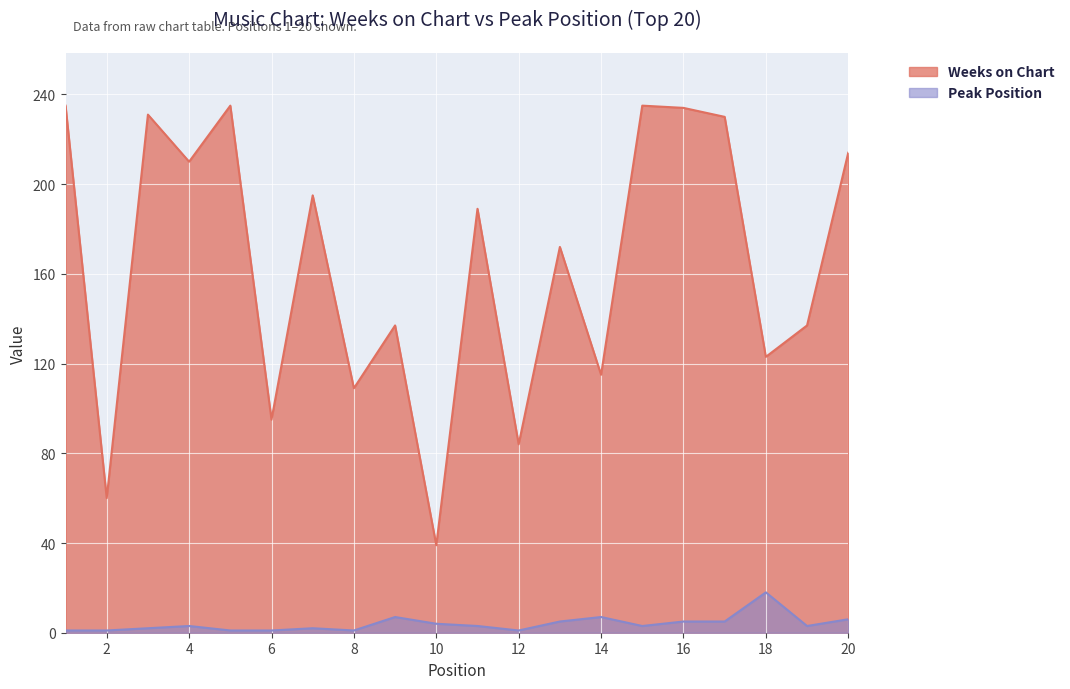

What is the maximum value shown in the chart?

235